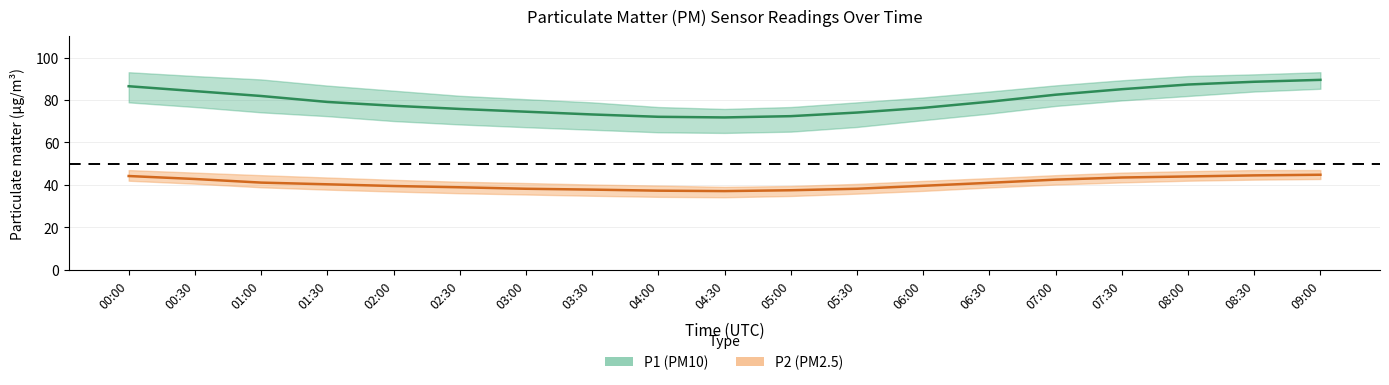

Reading left to right, list all the values displayed in this chart.

P1: 86.5	84.2	81.9	79.1	77.3	75.8	74.5	73.2	72.1	71.8	72.4	74.1	76.3	79.2	82.5	85.1	87.3	88.6	89.5
P1_upper: 93.1	91.3	89.7	86.8	84.4	82.0	80.4	78.9	76.7	75.8	76.7	78.9	81.2	84.0	86.9	89.3	91.3	92.1	93.1
P1_lower: 78.9	76.7	74.2	72.4	70.1	68.5	67.2	66.0	64.8	64.5	65.1	67.3	70.5	73.6	77.2	79.8	81.9	84.0	85.3
P2: 44.2	42.8	41.1	40.3	39.5	38.9	38.2	37.8	37.3	37.1	37.5	38.2	39.6	41.0	42.5	43.5	44.0	44.5	44.8
P2_upper: 47.0	45.8	44.6	43.5	42.4	41.5	40.9	40.2	39.7	39.1	39.5	40.5	41.9	43.2	44.6	45.8	46.5	47.0	47.0
P2_lower: 42.0	40.6	38.9	37.8	36.9	36.1	35.5	34.9	34.4	34.2	34.8	35.9	37.2	38.8	40.2	41.2	42.0	42.5	42.8